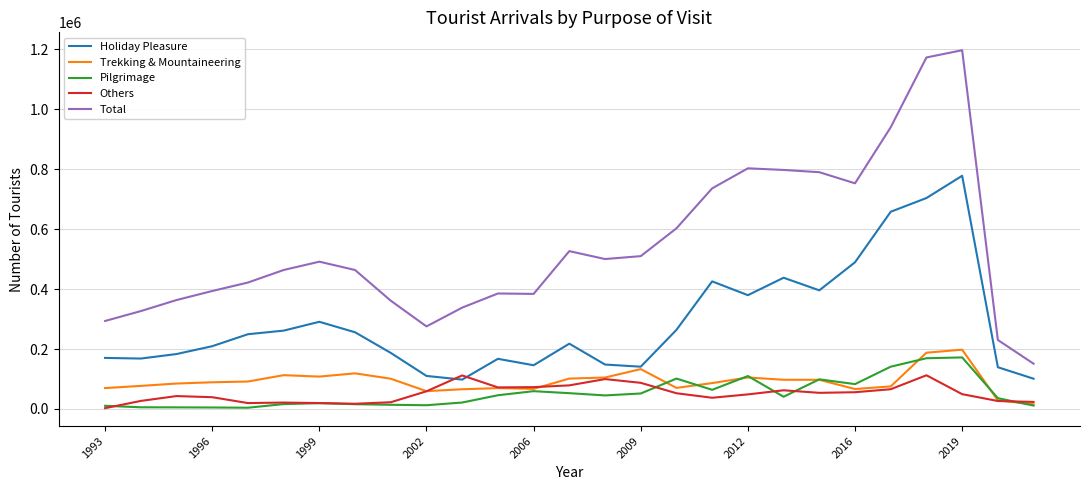

Which series has the largest total across all categories?

Total